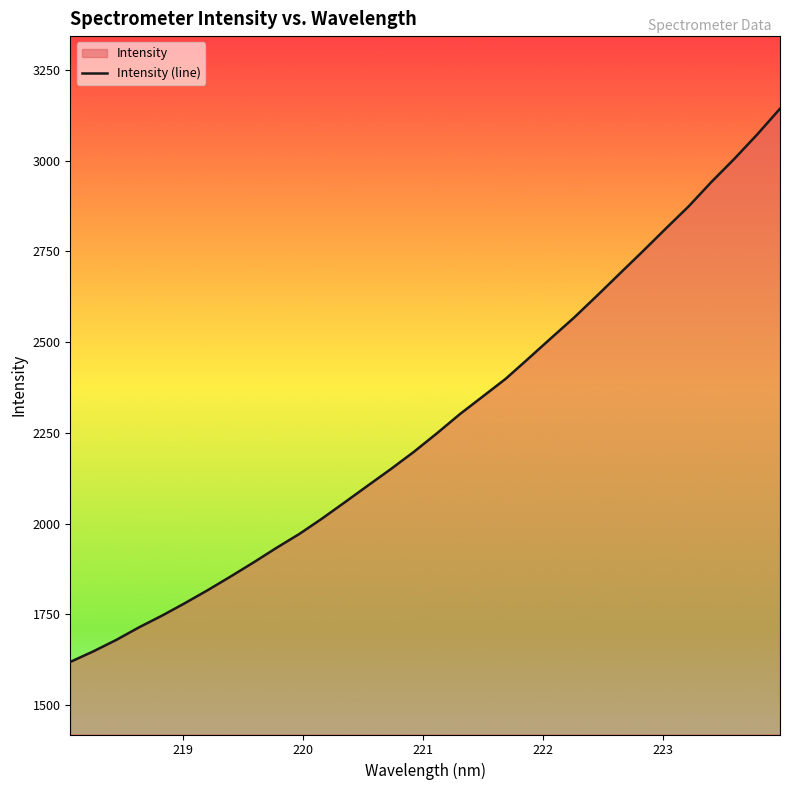

What is the maximum value shown in the chart?

3143.1